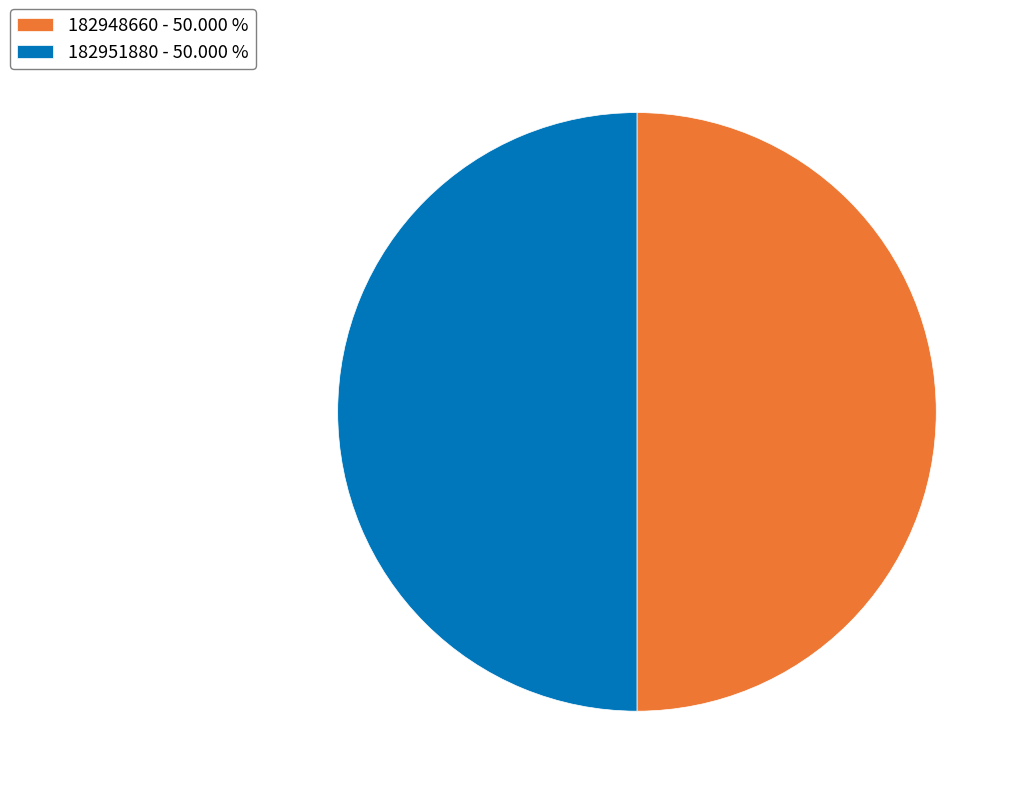

Is the sum of 182948660 - 50.000 % and 182951880 - 50.000 % greater than half?

Yes